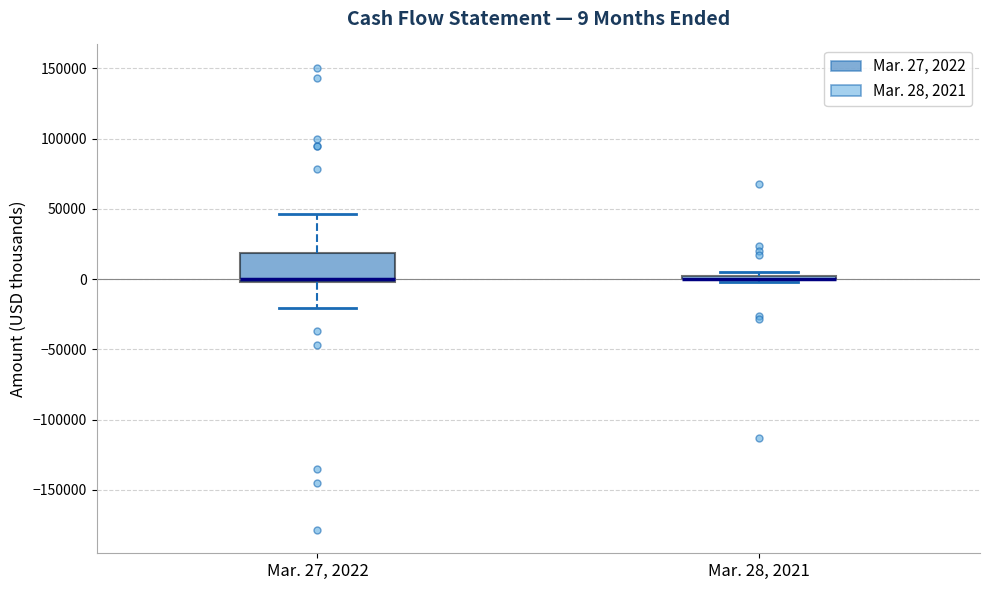

Comparing the boxes themselves (not the whiskers), which one is the tallest?

Mar. 27, 2022